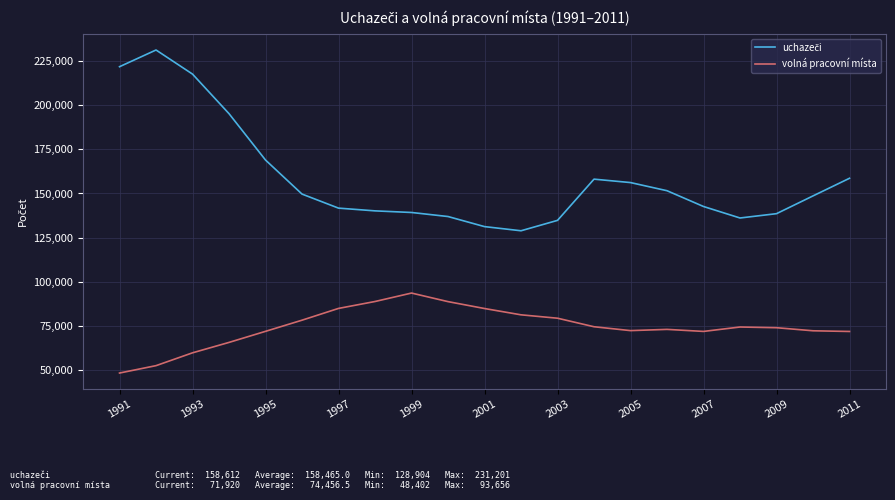

What is the difference between the maximum and minimum values in the volná pracovní místa series?

45254